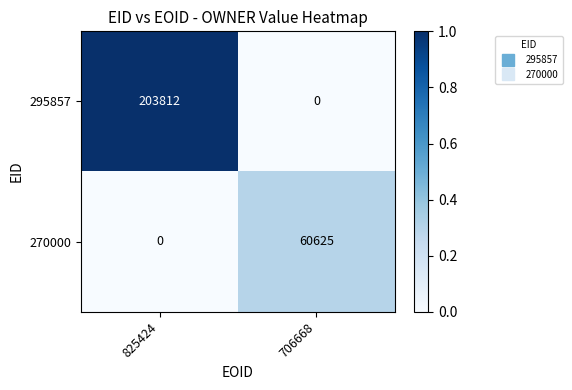

What is the difference between the highest and lowest values at 706668?

60625